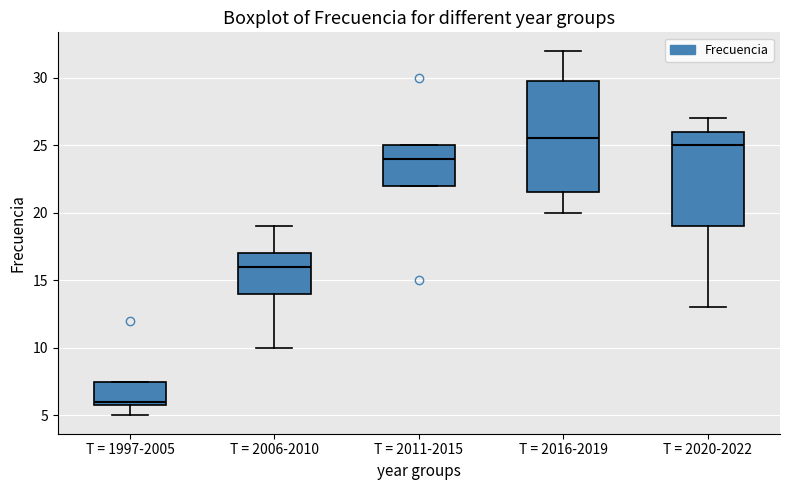

Where is the lower edge of the box for T = 2011-2015 on the y-axis? The values are not printed on the chart, so give them approximately, as read against the axis.

22.0